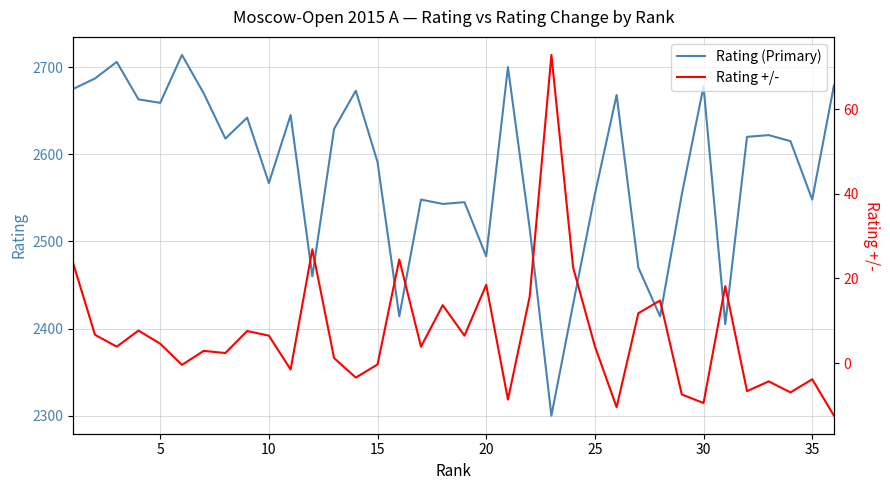

What is the minimum value for Rating (Primary)?

2300